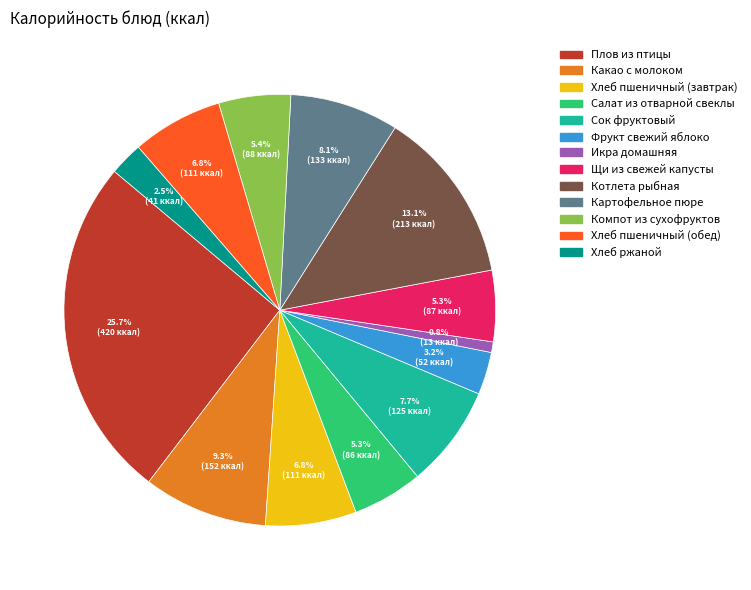

Is there a majority slice in this chart?

No